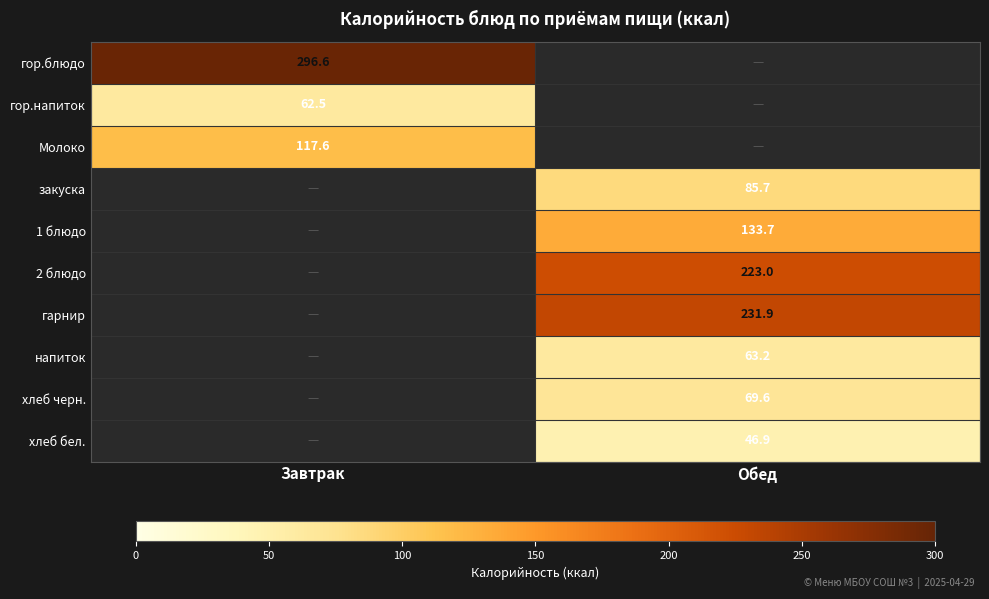

The value of гарнир at Обед is 231.9. True or false?

True